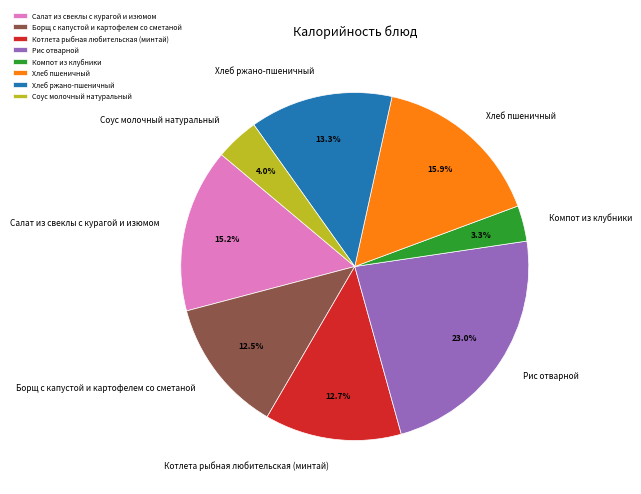

Which has a higher value, Соус молочный натуральный or Рис отварной?

Рис отварной